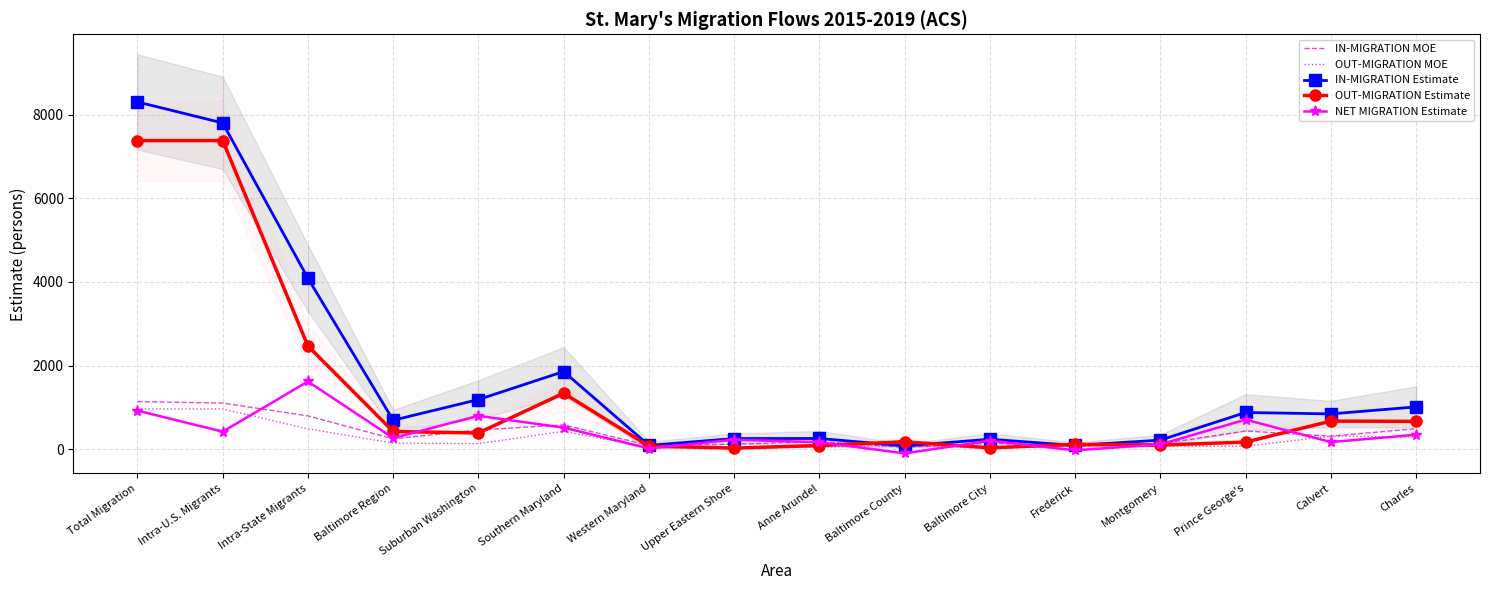

At which label is IN-MIGRATION MOE closest to 593?

Southern Maryland